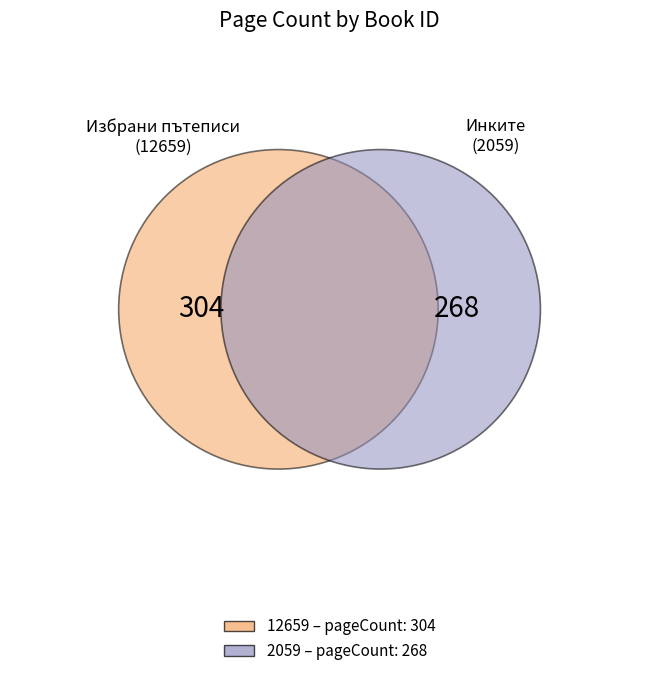

What is the ratio of the value at 2059 to the value at 12659?

0.9